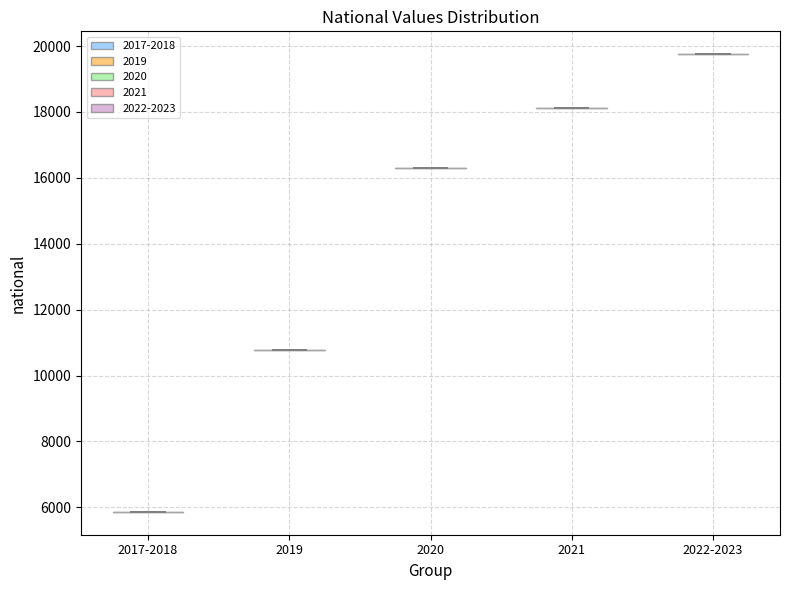

Which violin has the lowest median line?

2017-2018